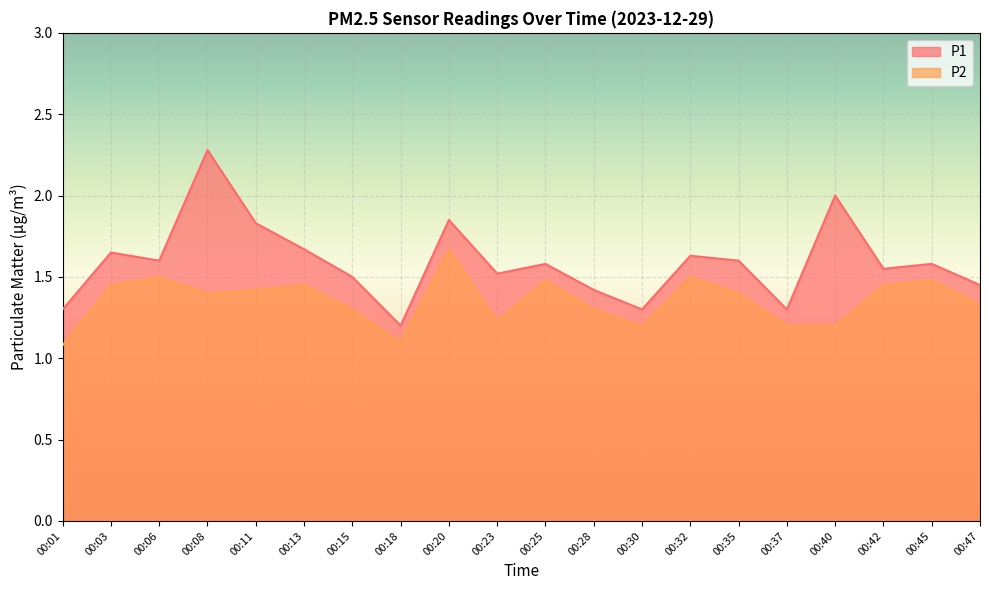

The P1 series shows 2.5 at 00:25. True or false?

False